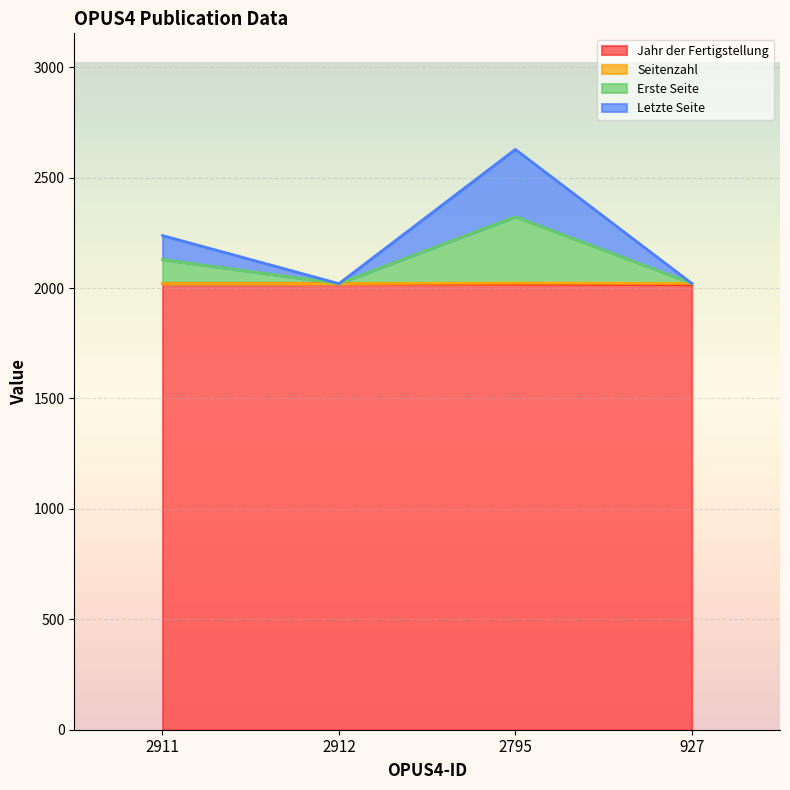

How many lines are shown in the chart?

4